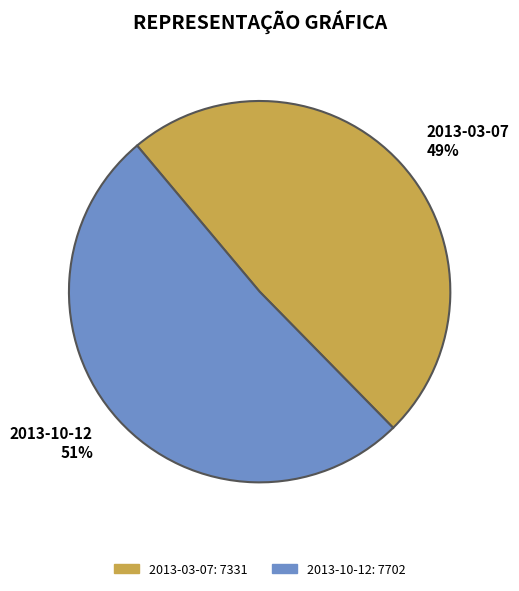

Is 2013-10-12 the majority of the pie?

Yes